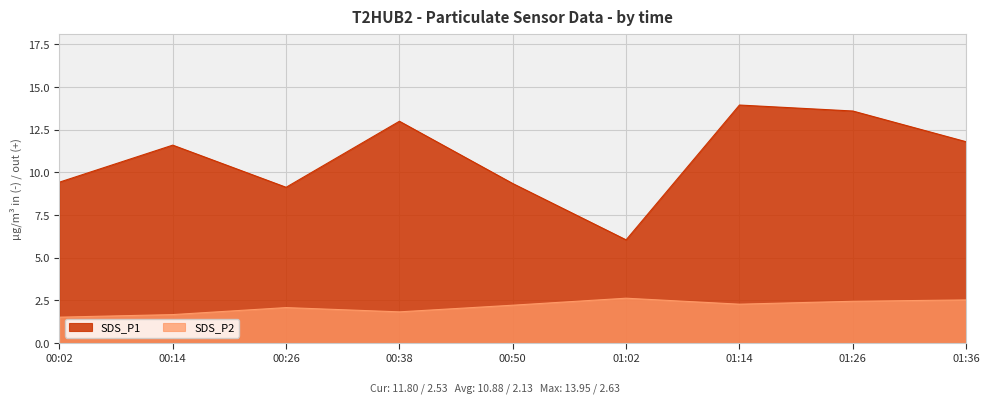

The value of SDS_P1 at 00:50 is 2.4. True or false?

False